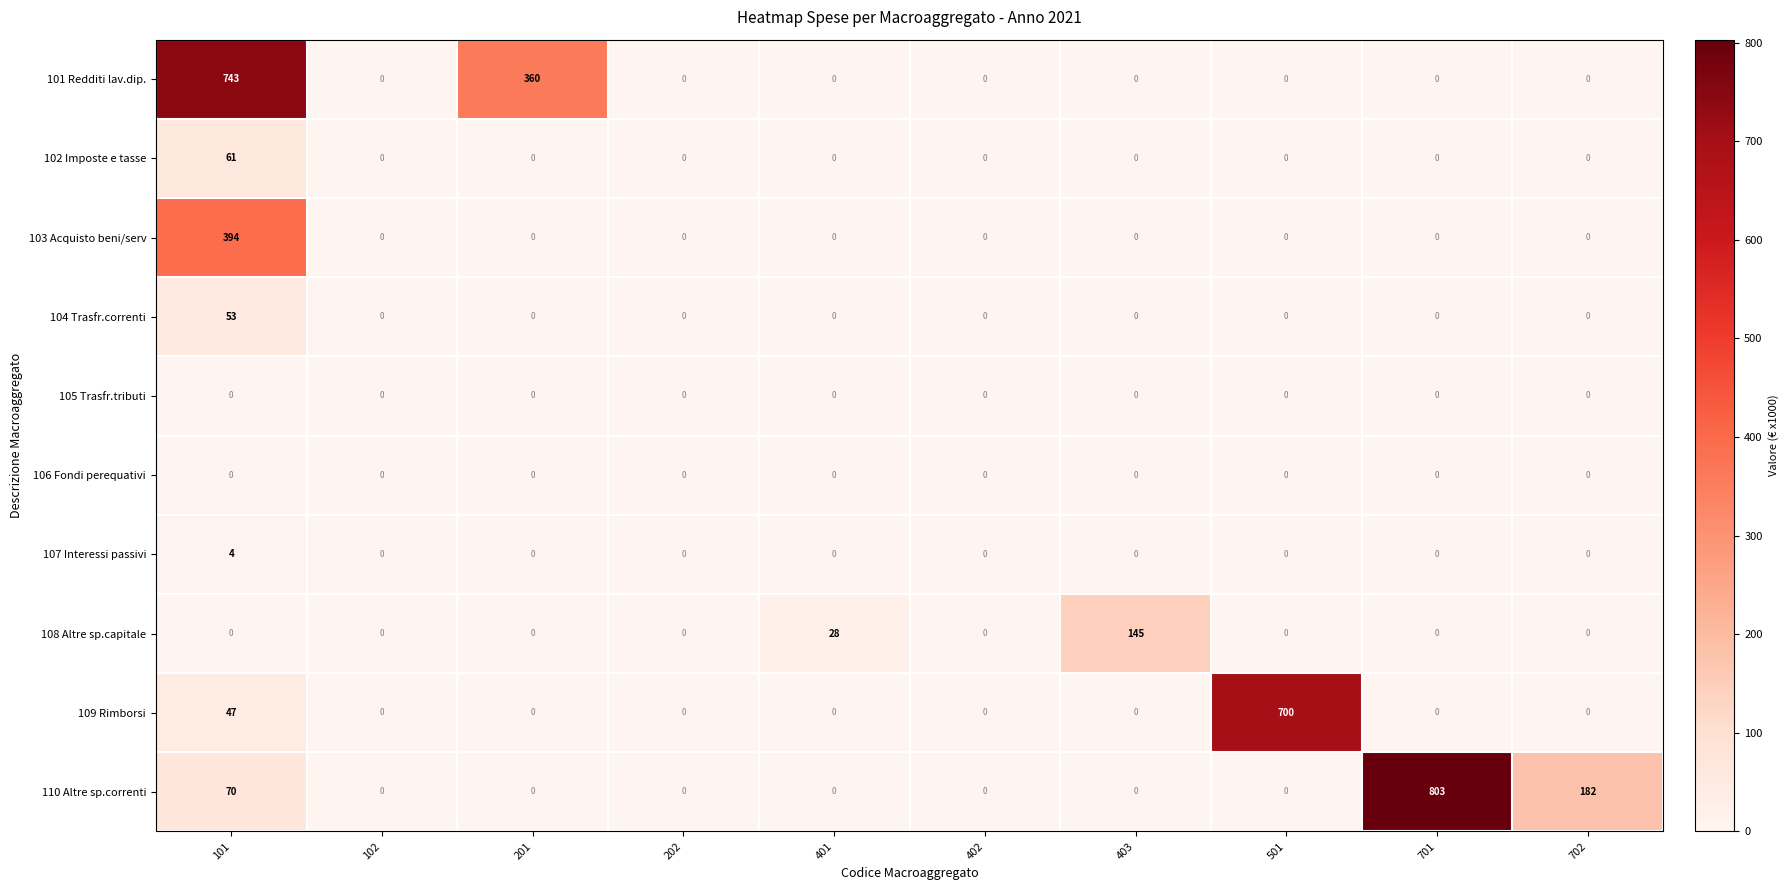

Is it true that 110 Altre sp.correnti equals 0 at 201?

True